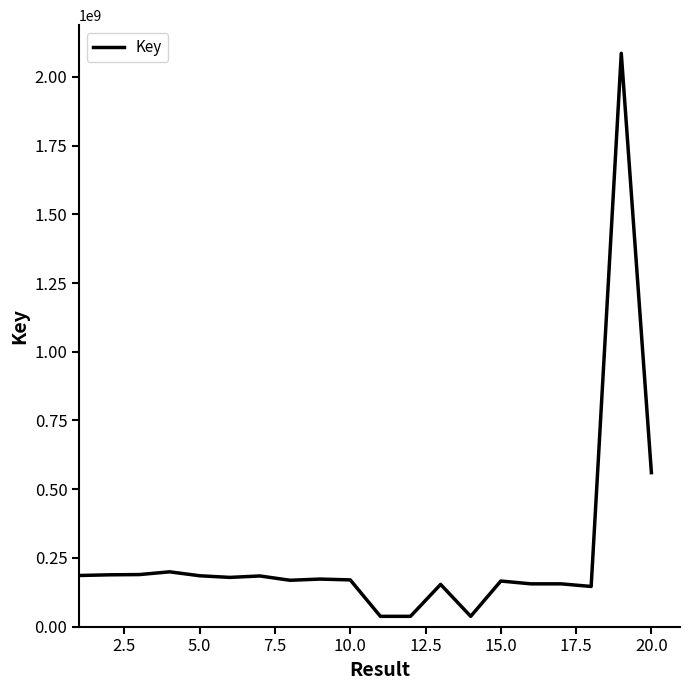

What is the maximum value shown in the chart?

2085870261